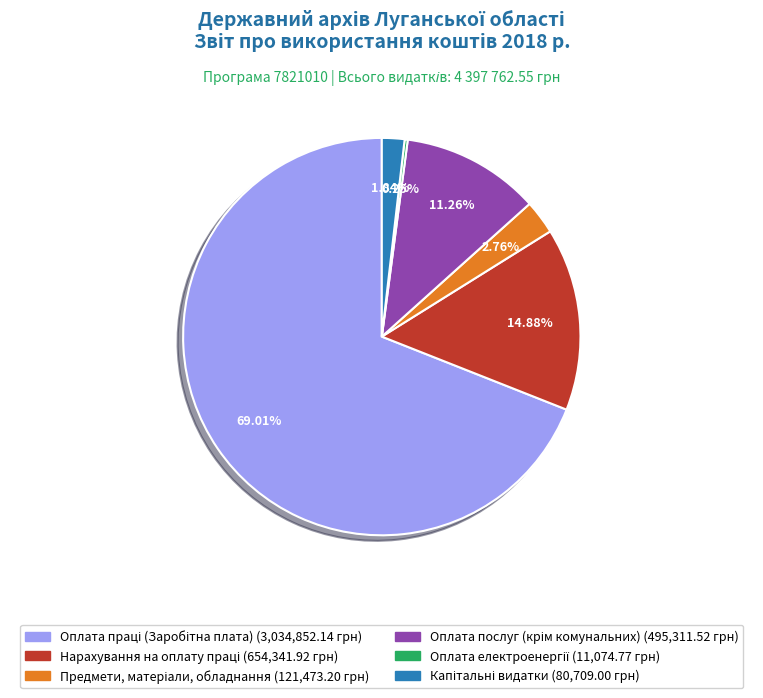

Is there any slice that represents more than half of the pie?

Yes